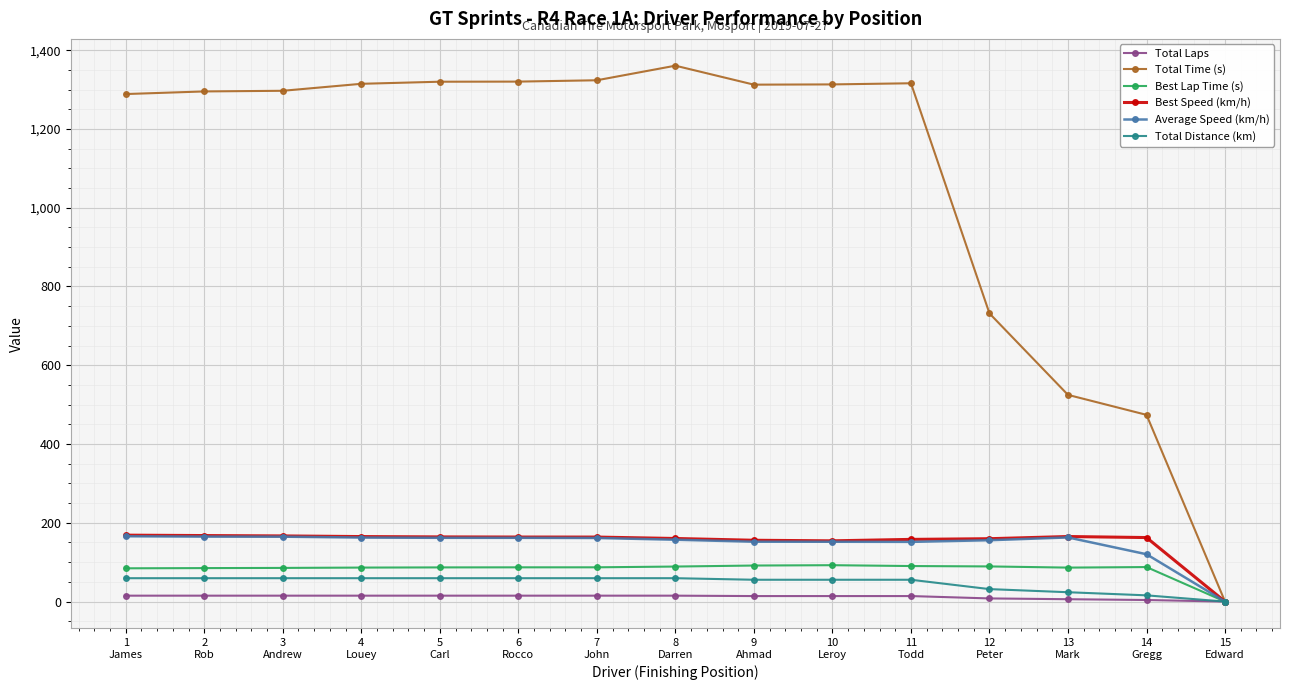

How many series are shown in this chart?

6